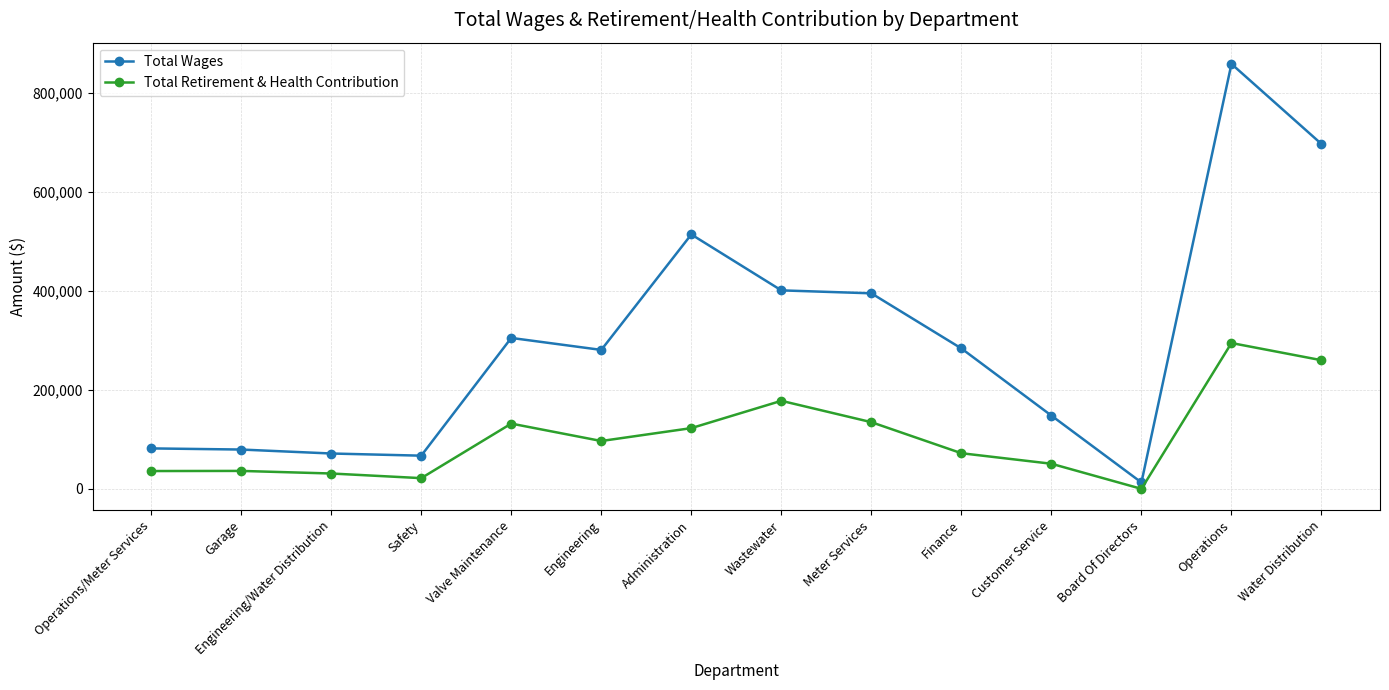

What are all the series names shown in the legend?

Total Wages, Total Retirement & Health Contribution